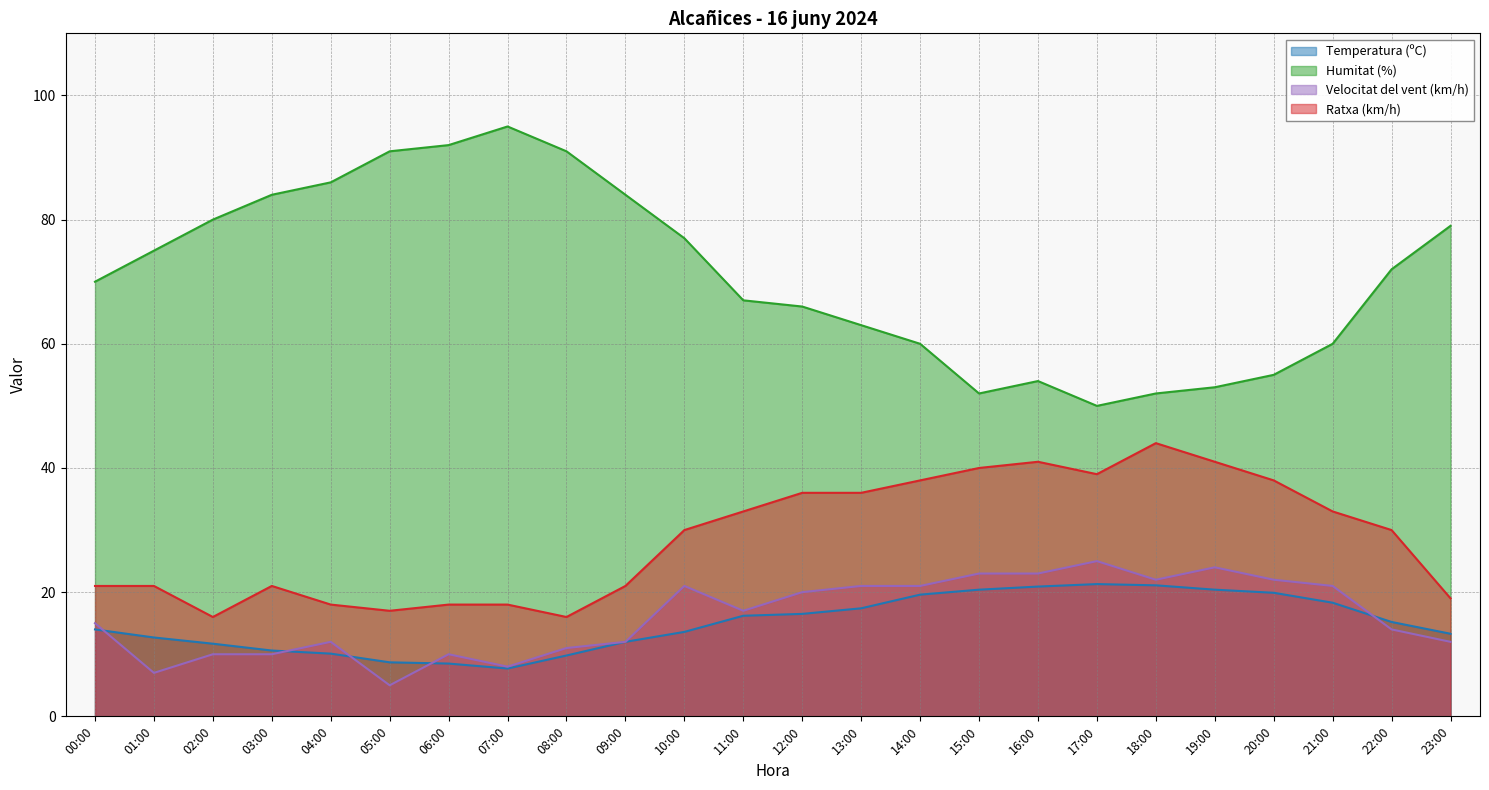

At which category is the sum across all series the highest?

10:00